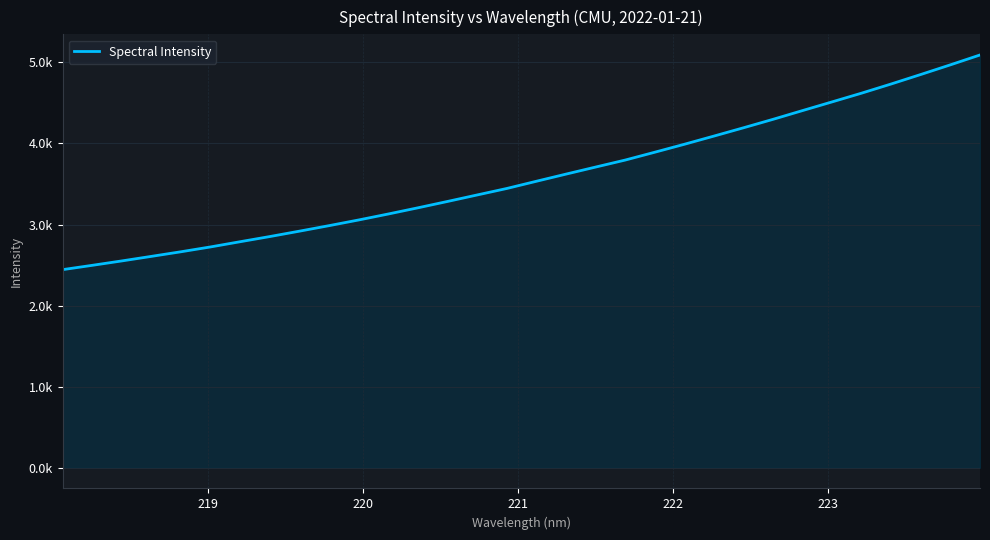

Does the chart display data point markers on the line(s)?

No